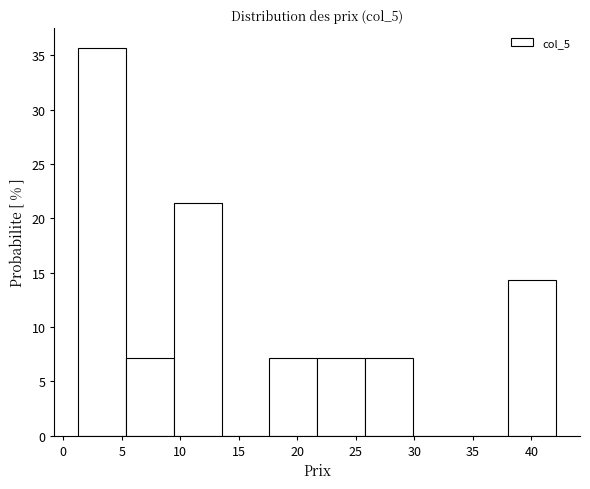

Reading left to right, list every bar in this chart as the range it spans on the x-axis followed by its height. Neither the bar edges nor the heights are printed on the chart, so give them approximately, as read against the axes.

1.5 to 5.5: 35.5
5.5 to 9.5: 7.0
9.5 to 13.5: 21.5
13.5 to 17.5: 0
17.5 to 21.5: 7.0
21.5 to 26.0: 7.0
26.0 to 30.0: 7.0
30.0 to 34.0: 0
34.0 to 38.0: 0
38.0 to 42.0: 14.5